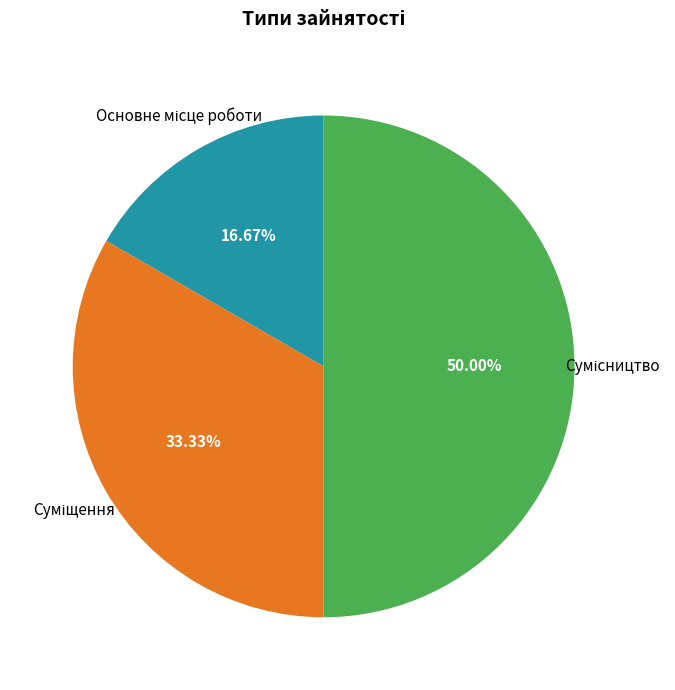

How many slices are in this pie chart?

3